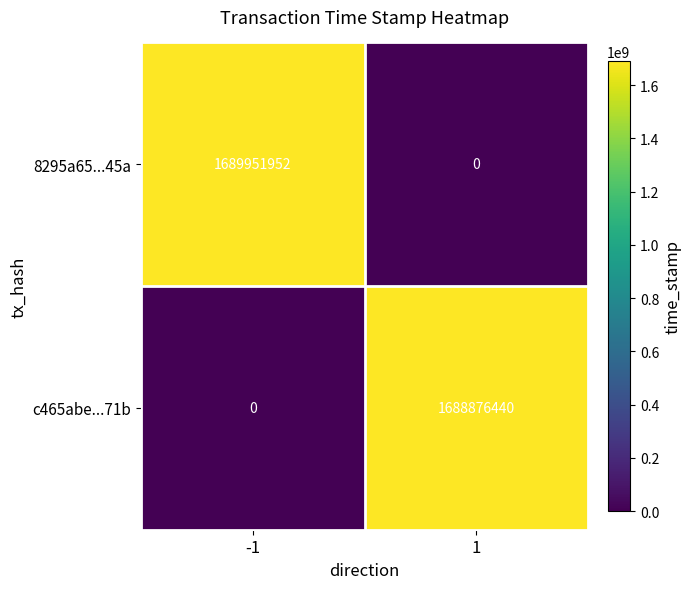

The c465abe...71b series shows 0 at -1. True or false?

True